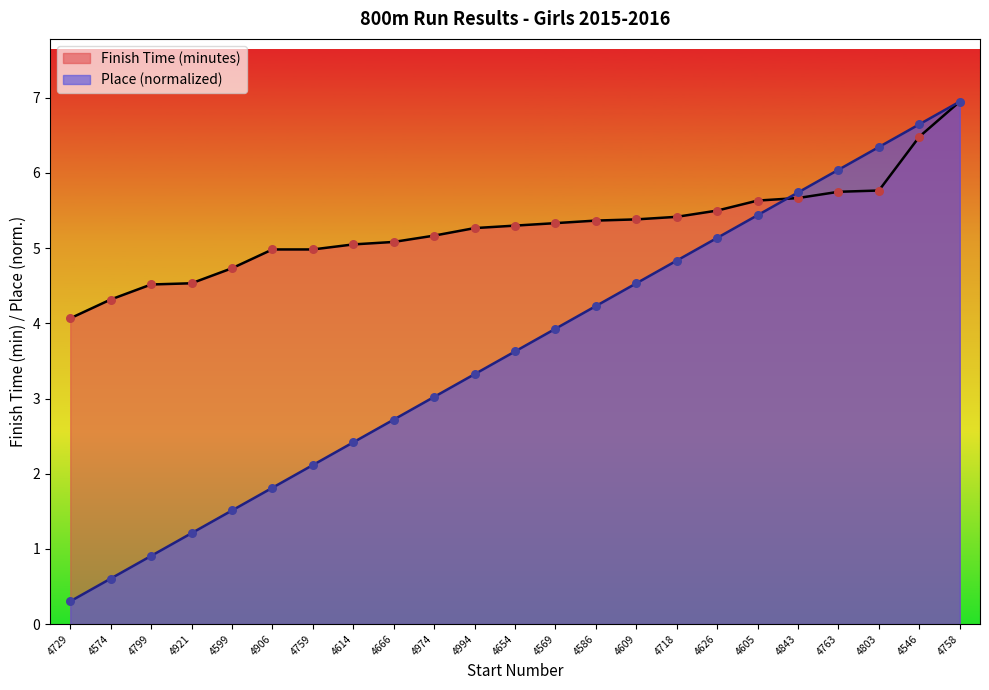

What are all the series names shown in the legend?

Finish Time (minutes), Place (normalized)